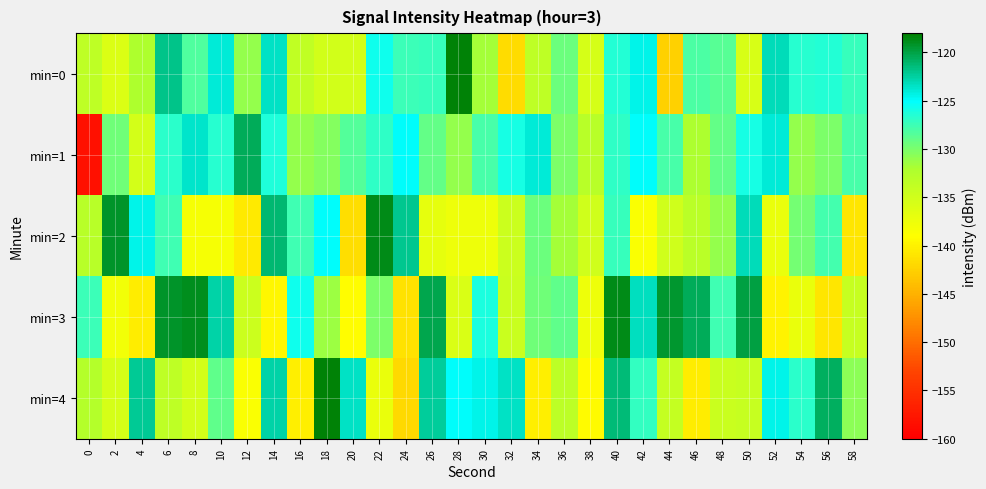

Which series has the largest range (max minus min)?

min=1